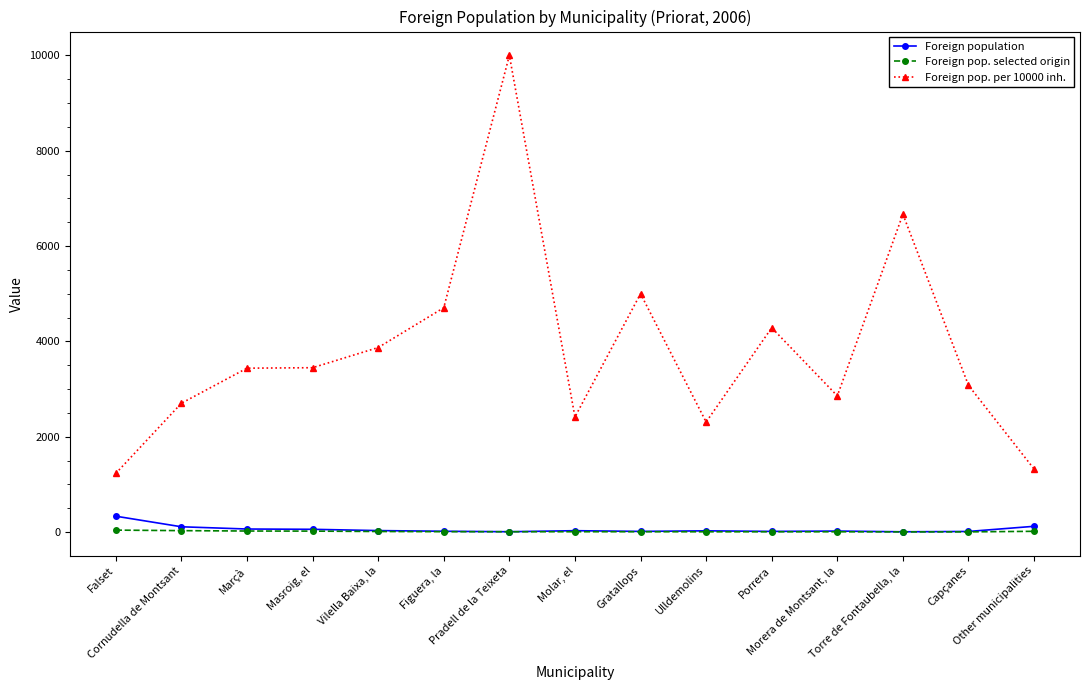

What is the difference between the second highest and minimum values in the Foreign population series?

115